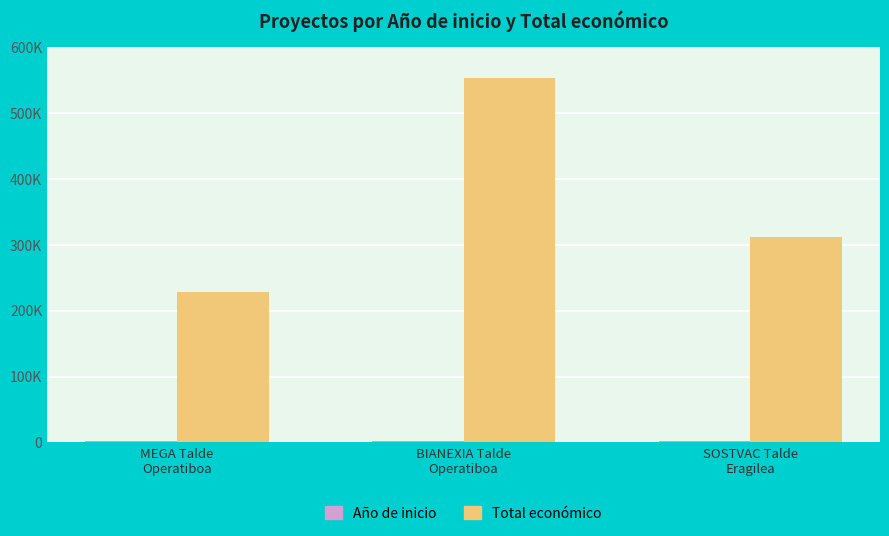

Is the value of Año de inicio at BIANEXIA Talde
Operatiboa greater than the value of Total económico at MEGA Talde
Operatiboa?

No